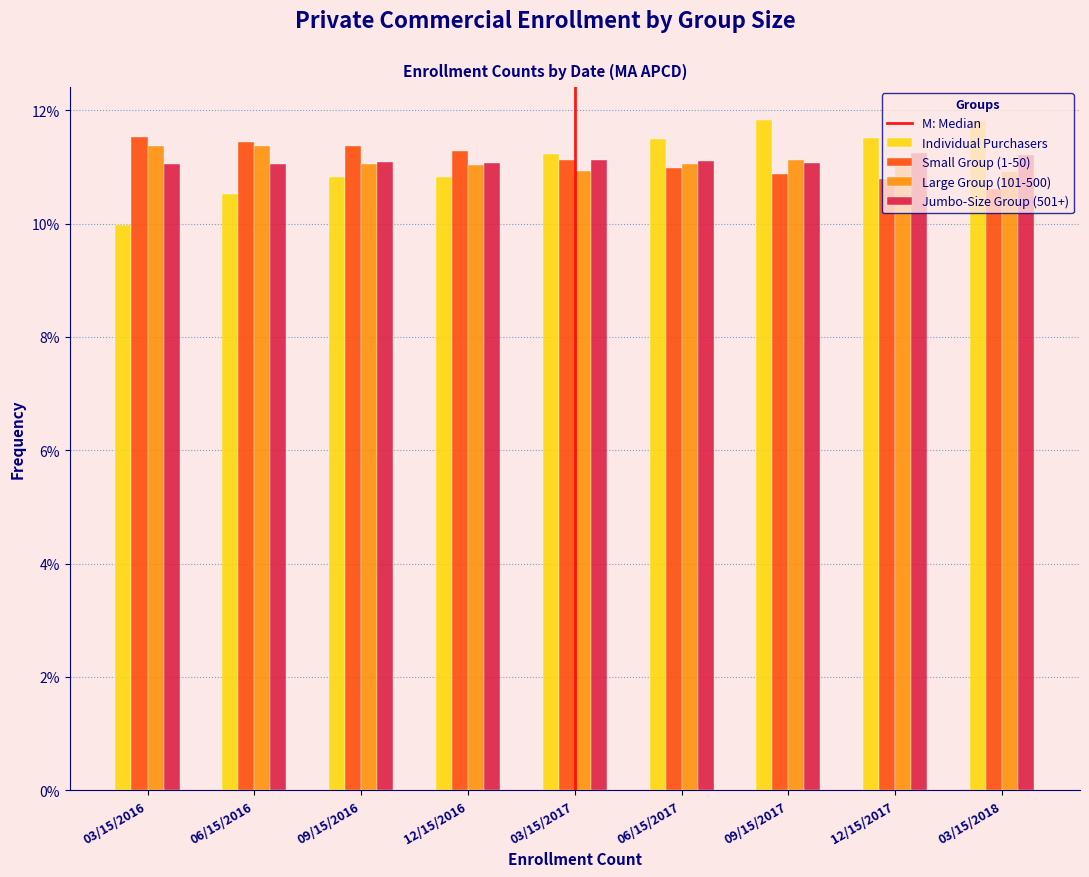

Which series has the largest range (max minus min)?

Individual Purchasers